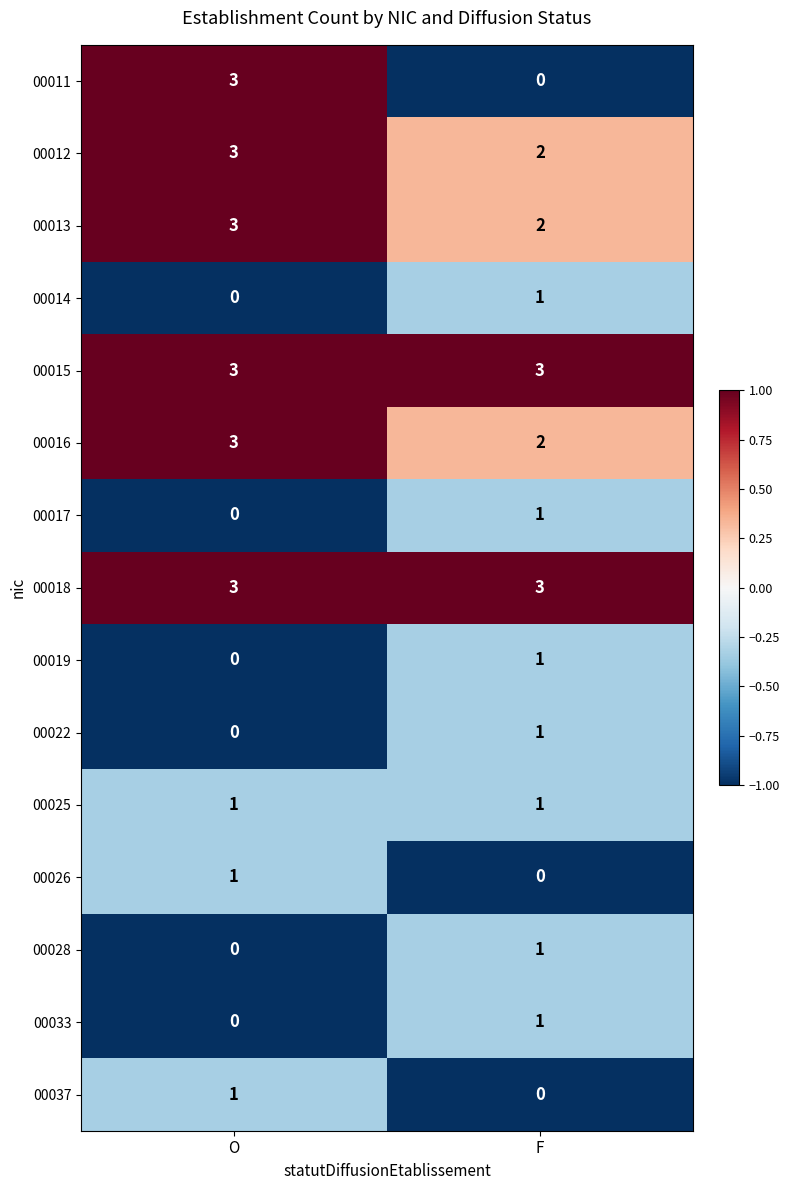

True or false: 00018 has a value of 1 at F.

False